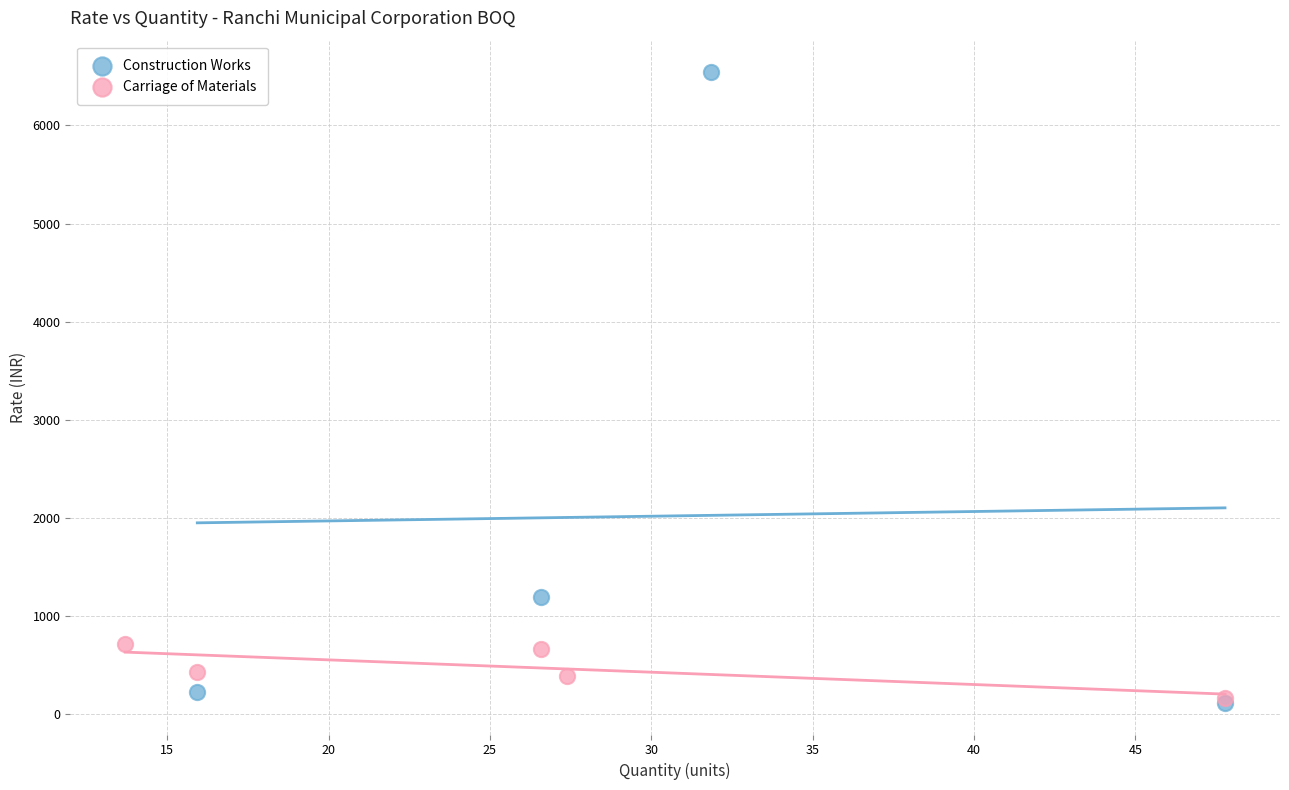

What are all the series names shown in the legend?

Construction Works, Carriage of Materials